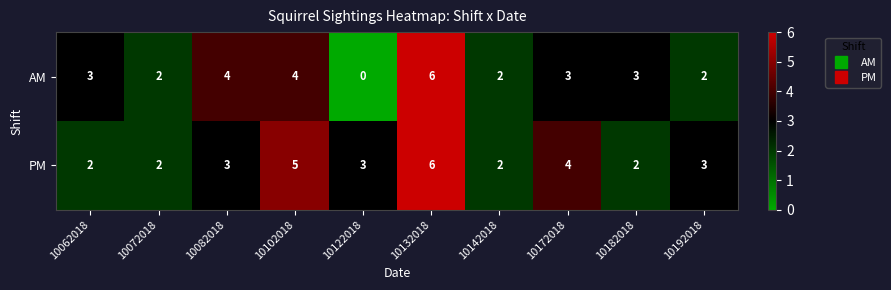

Which series has the widest spread of values?

AM